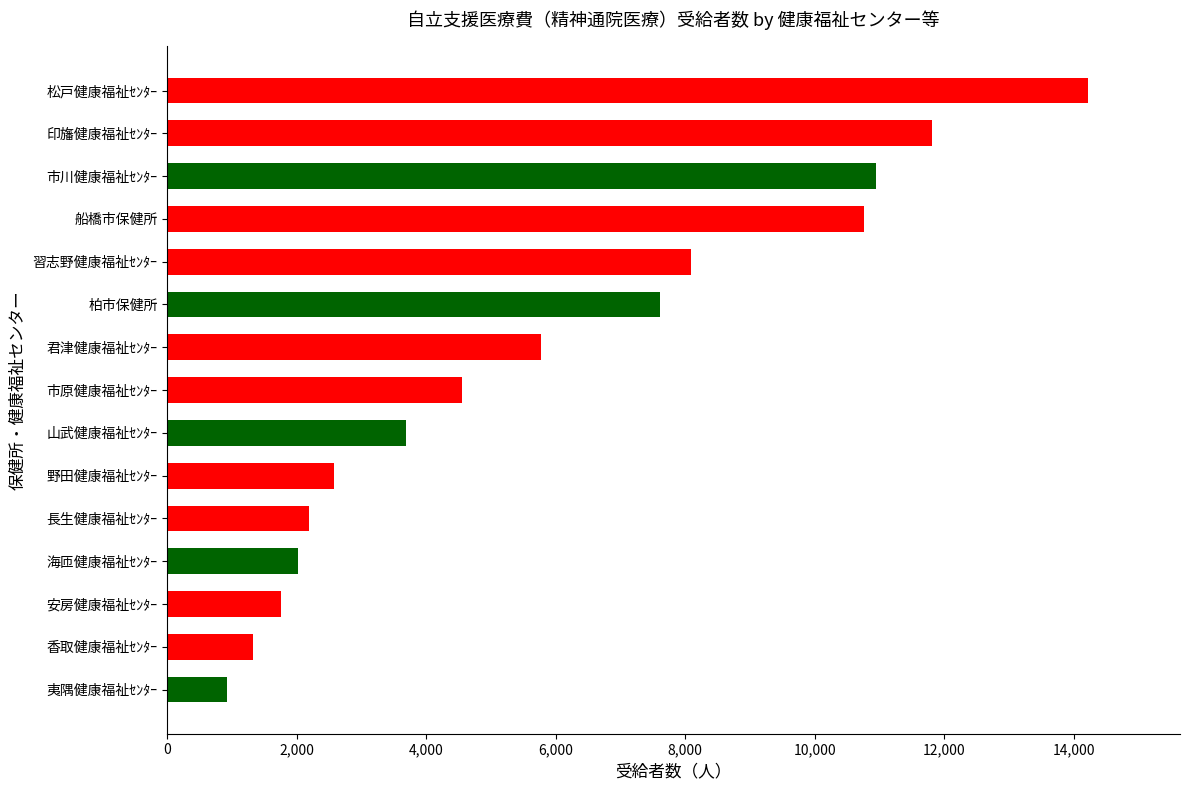

What is the average value?

5882